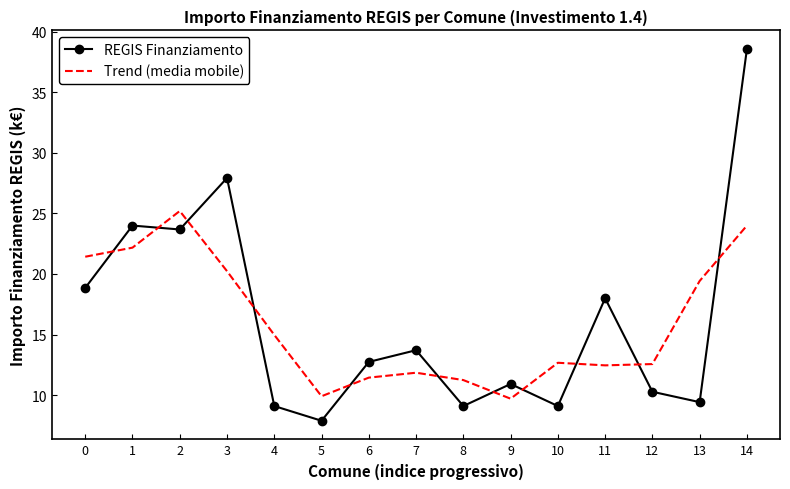

At which category does Trend (media mobile) reach its first local valley?

5